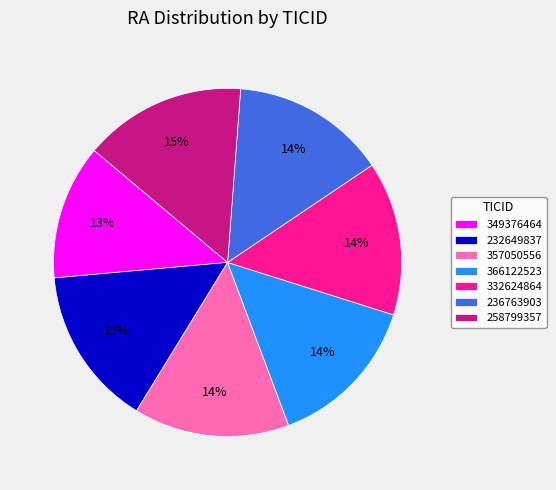

Between 332624864 and 258799357, which is larger?

258799357